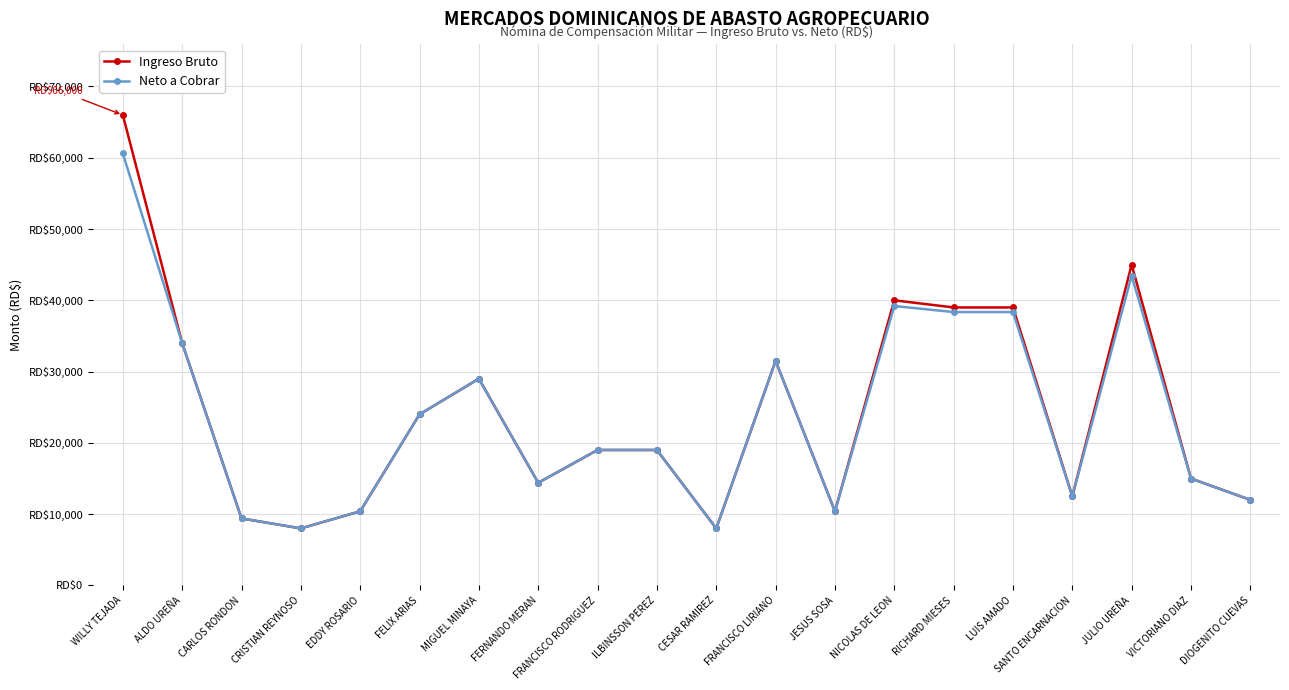

At which label does Neto a Cobrar first exceed 19000?

WILLY TEJADA